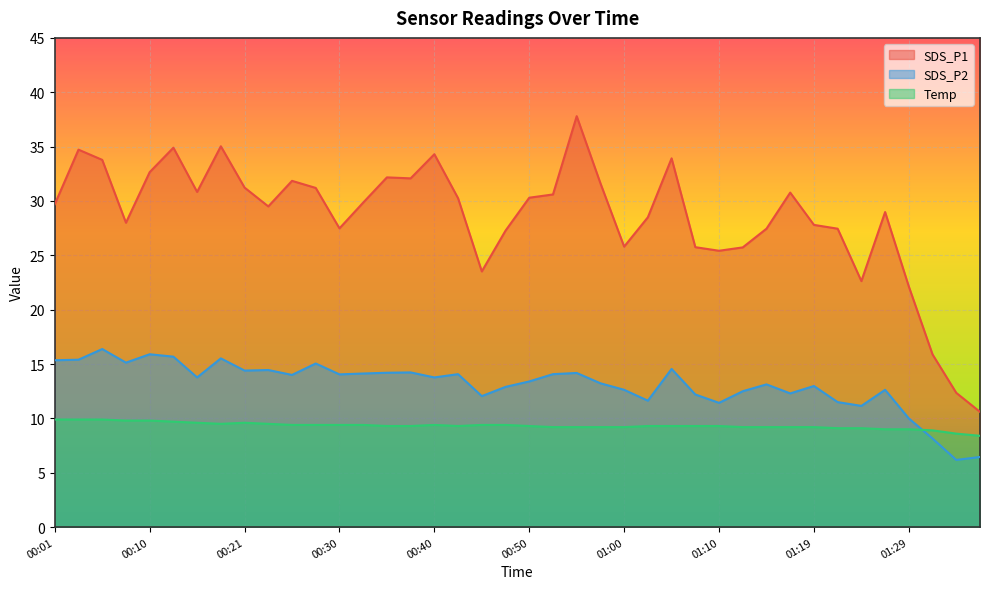

Between which two adjacent categories do SDS_P2 and Temp first intersect?

01:29 and 01:32